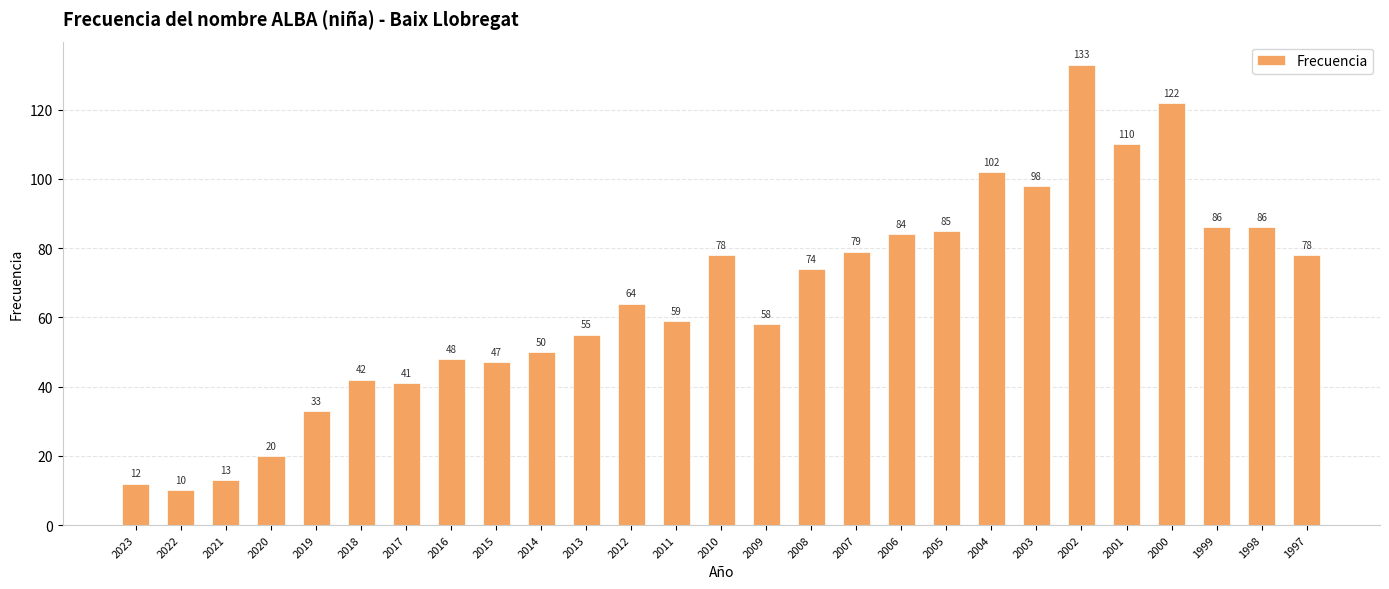

What is the change in value from 2023 to 2016?

+36